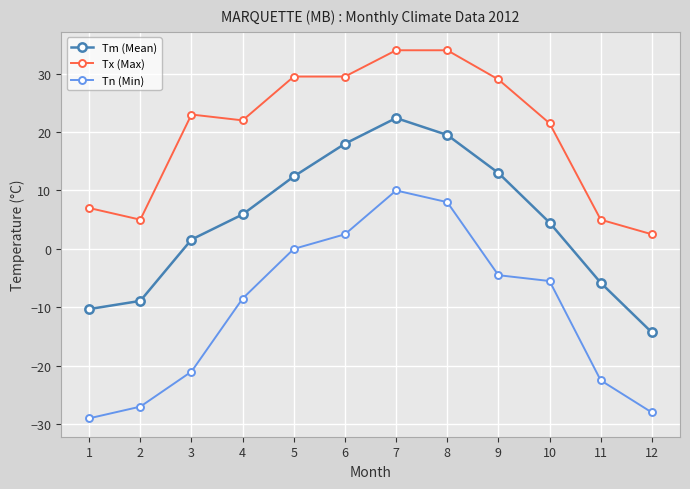

Which series changed the most between 1 and 8?

Tn (Min)